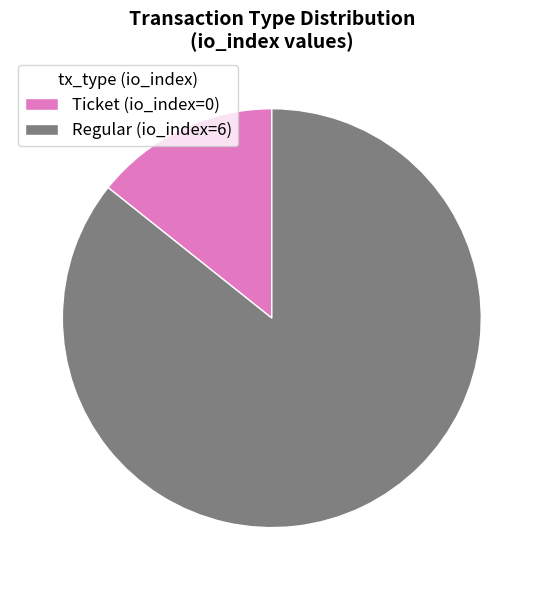

Do Regular (io_index=6) and Ticket (io_index=0) together represent more than half of the pie?

Yes